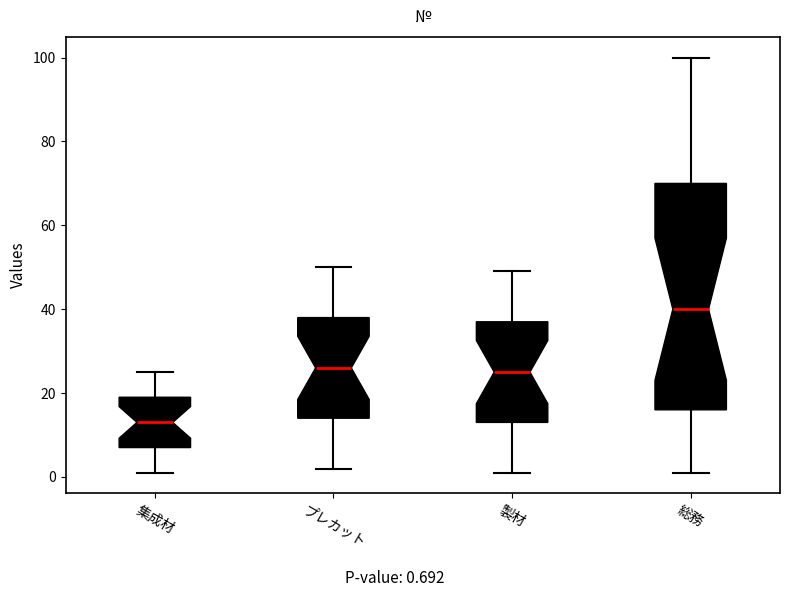

Reading left to right, transcribe this box plot: for each box, give where its median line is, the range the box spans, and where its two whiskers end, as read against the y-axis. The values are not printed on the chart, so give them approximately, as read against the axis.

集成材: median 14, box 8 to 20, whiskers 2 to 26
プレカット: median 26, box 14 to 38, whiskers 2 to 50
製材: median 26, box 14 to 38, whiskers 2 to 50
総務: median 40, box 16 to 70, whiskers 2 to 100